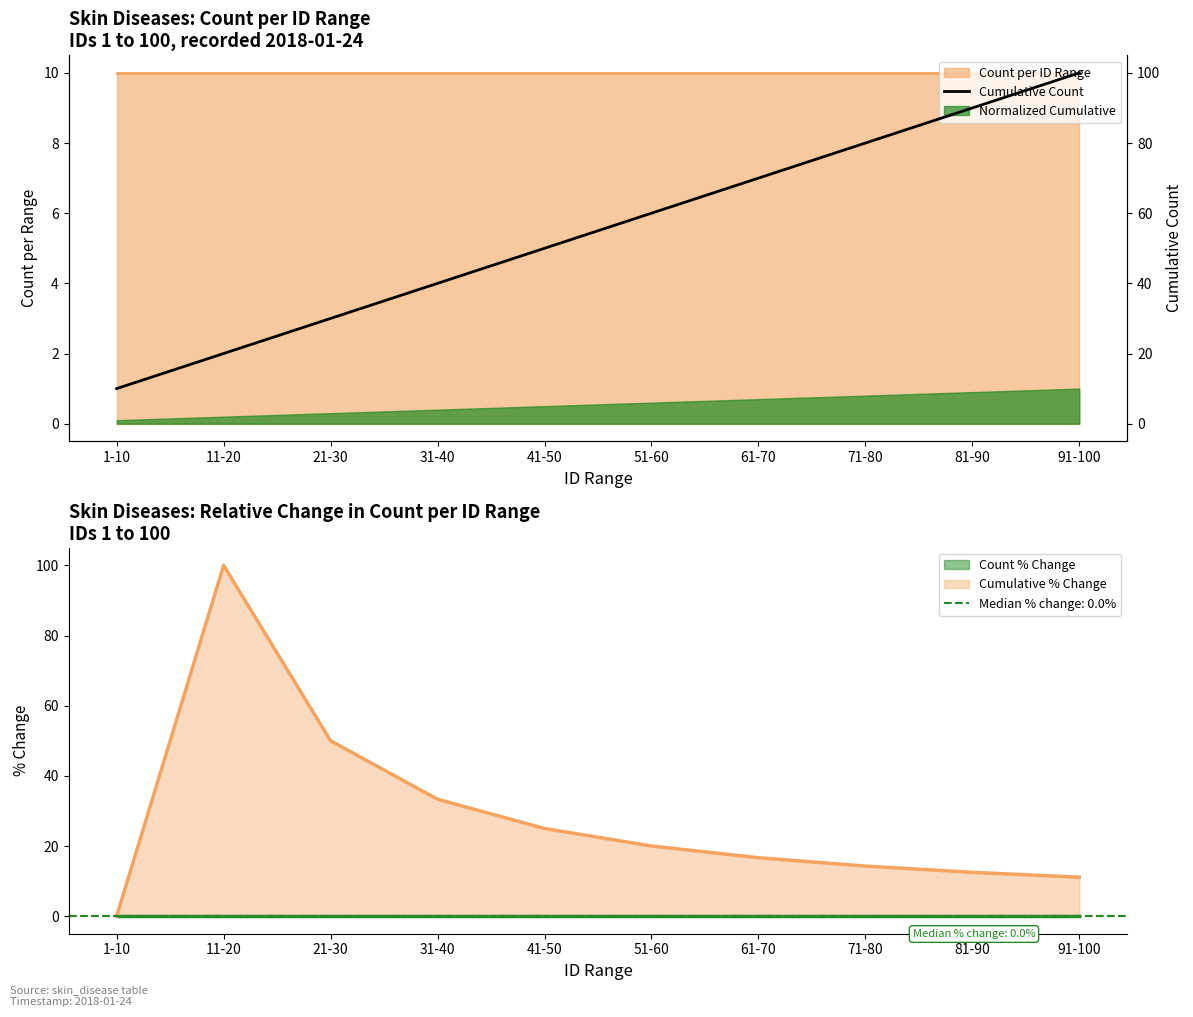

The value at 71-80 is 80. True or false?

True